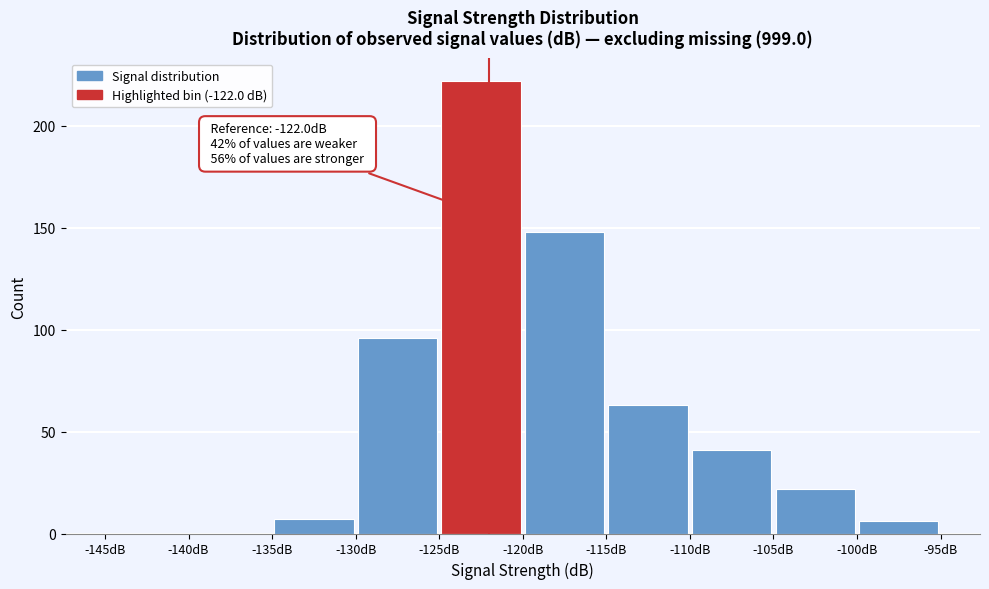

Over which range of the x-axis is the bar tallest?

-125 to -120